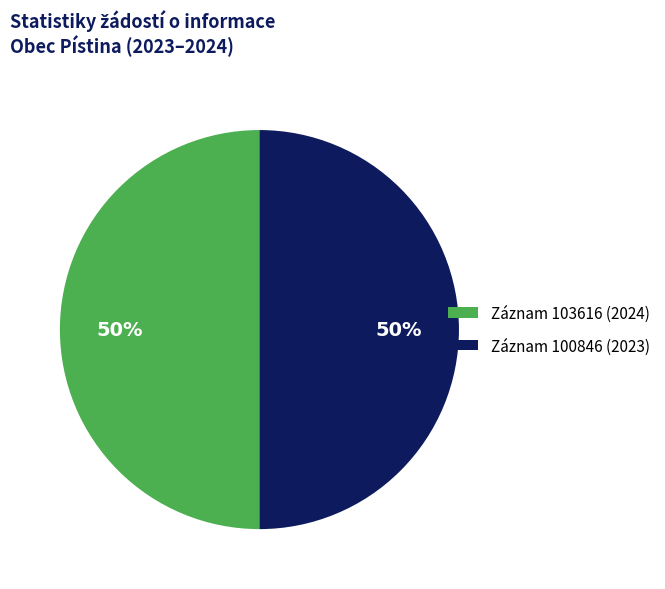

To the nearest percent, what is the average slice percentage?

50%